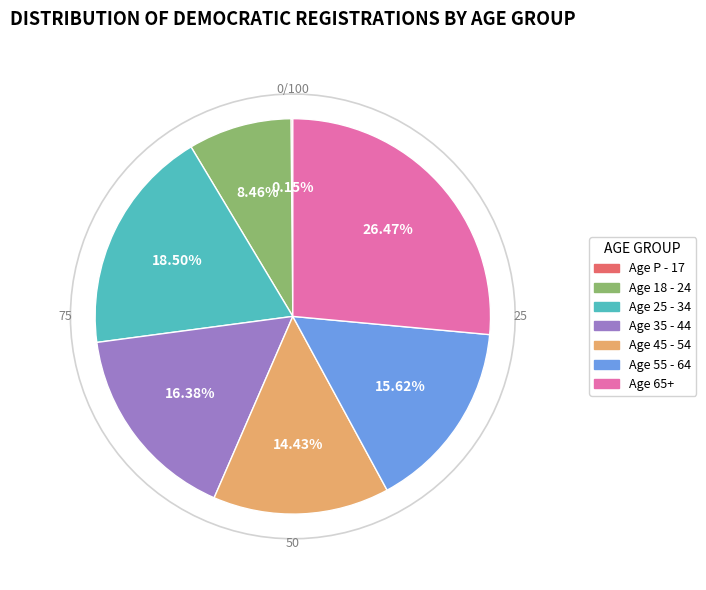

The Age 45 - 54 slice represents 27% of the pie. True or false?

False